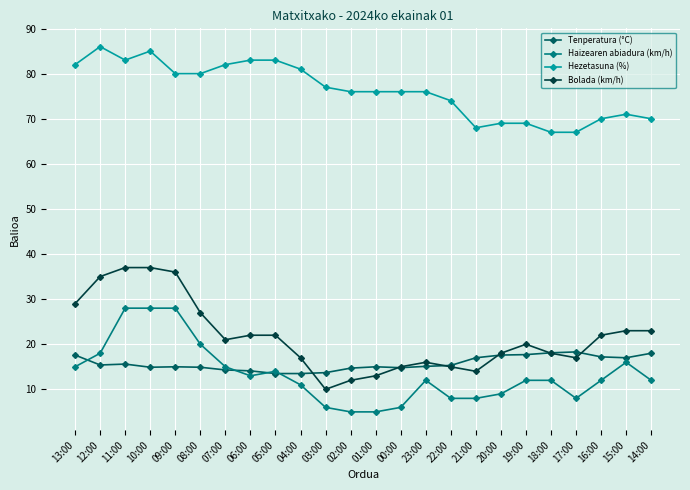

What is the difference between the maximum and minimum values in the Bolada (km/h) series?

27.0